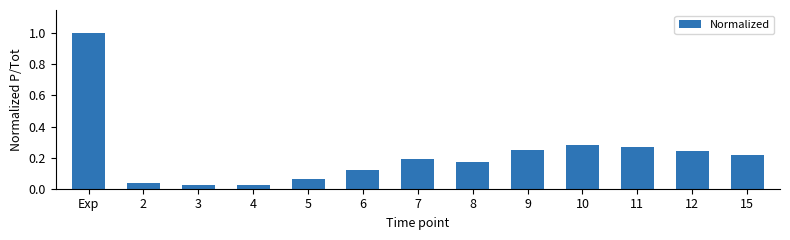

The chart shows a value of 0.4 at 9. True or false?

False